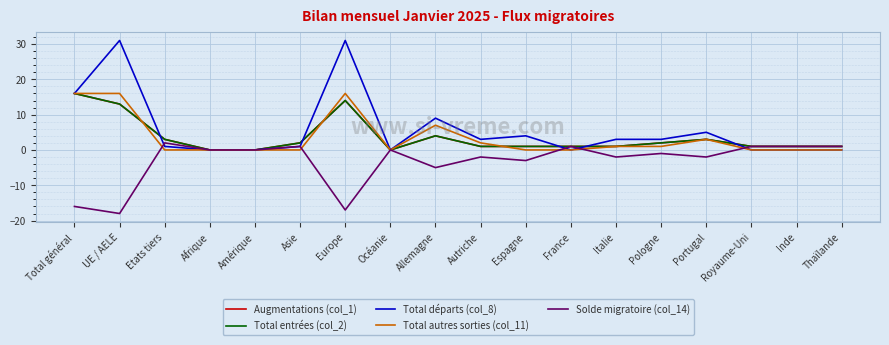

True or false: Augmentations (col_1) has more than 0 interior local peaks.

True